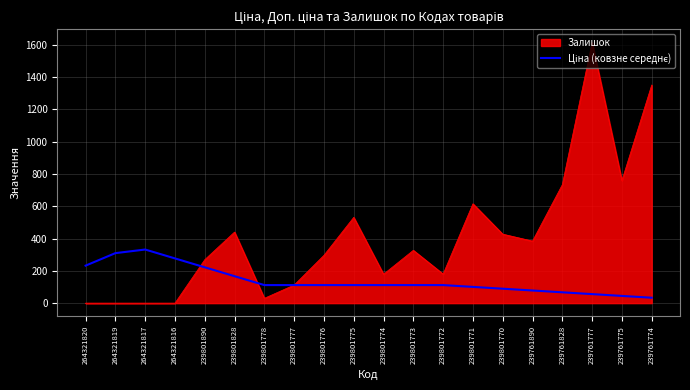

Is it true that Залишок equals 112.0 at 239801777?

True